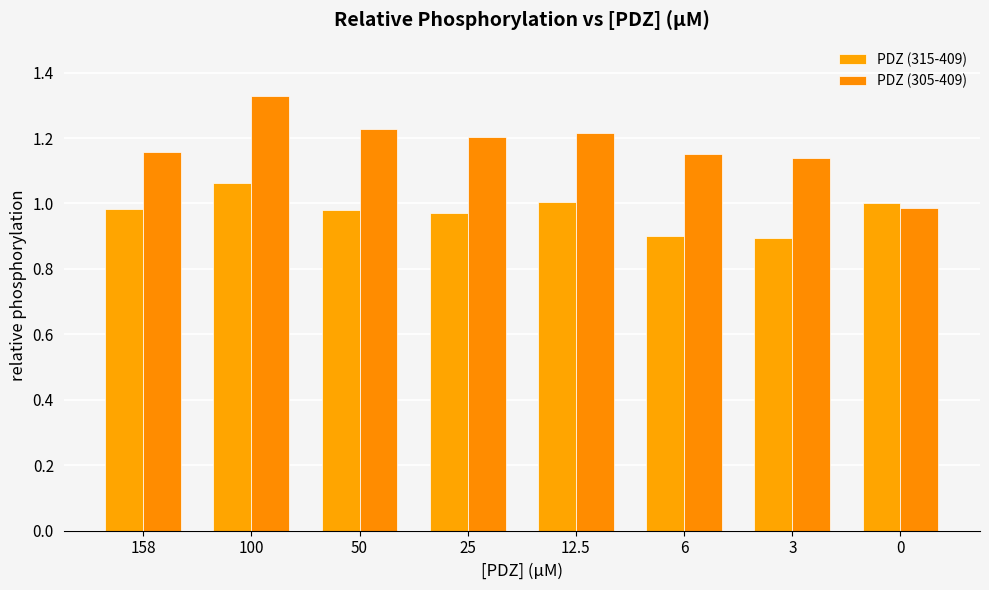

How many series are shown in this chart?

2